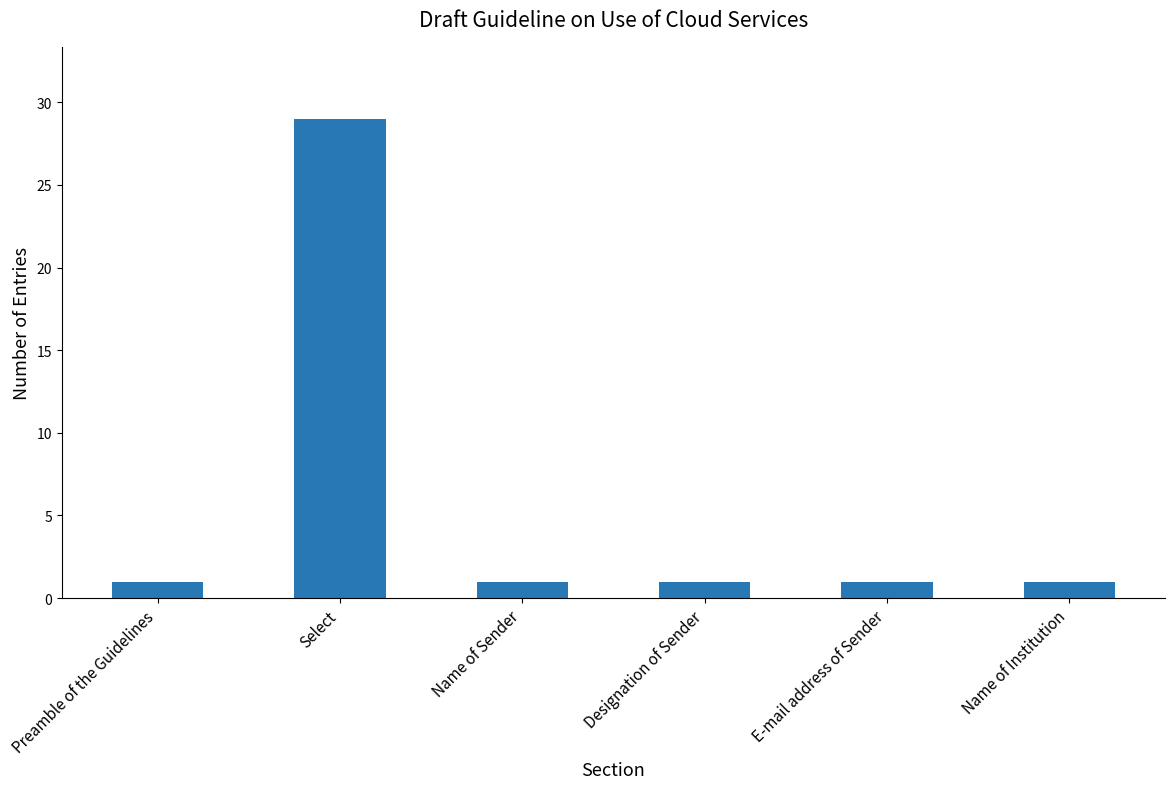

At which category does the chart reach its peak across all series?

Select